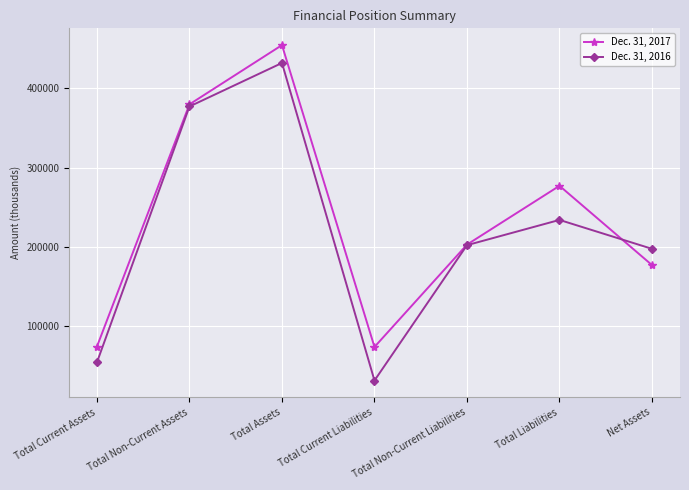

At which label is Dec. 31, 2016 closest to 231954?

Total Liabilities